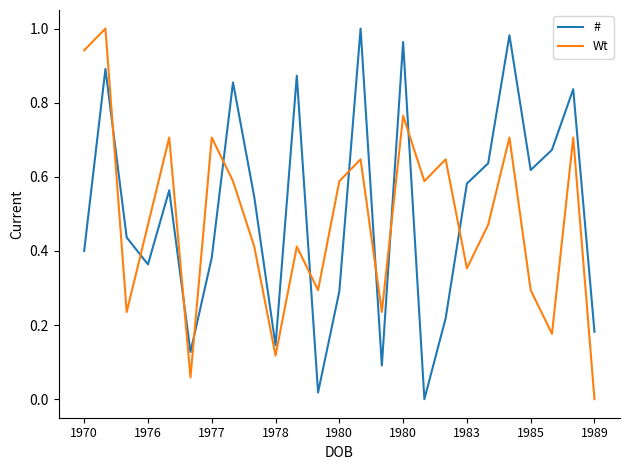

After their last crossing, which series has the higher values: # or Wt?

#